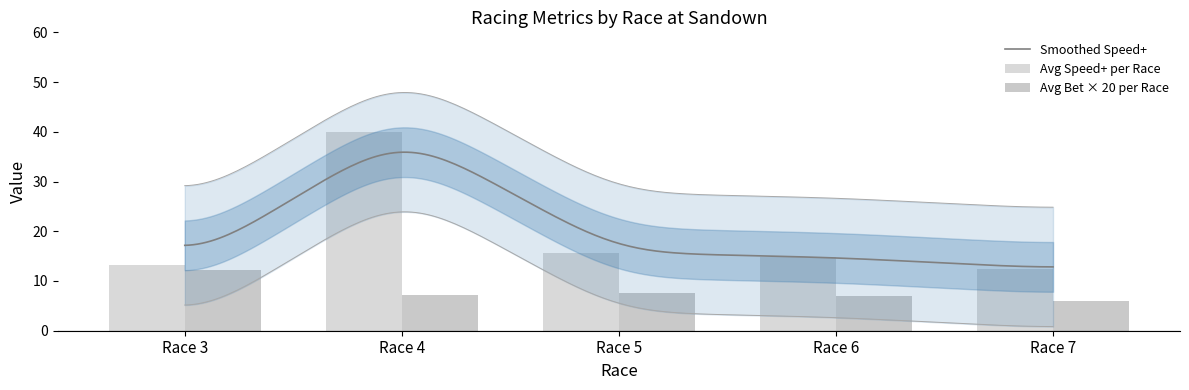

Rank the categories by value from lowest to highest.

Race 7, Race 6, Race 4, Race 5, Race 3